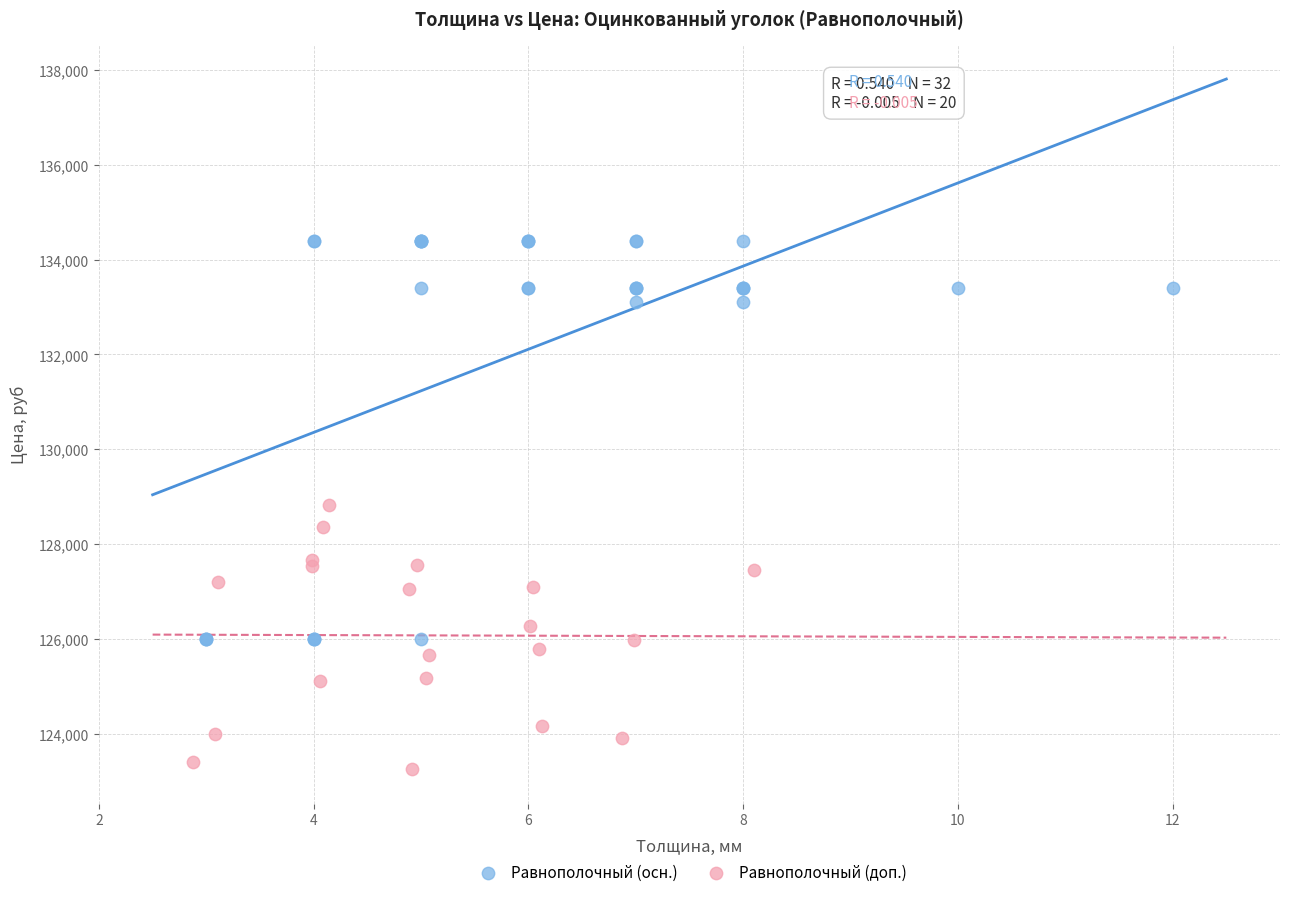

Which series reaches the minimum Y coordinate?

Равнополочный (доп.)